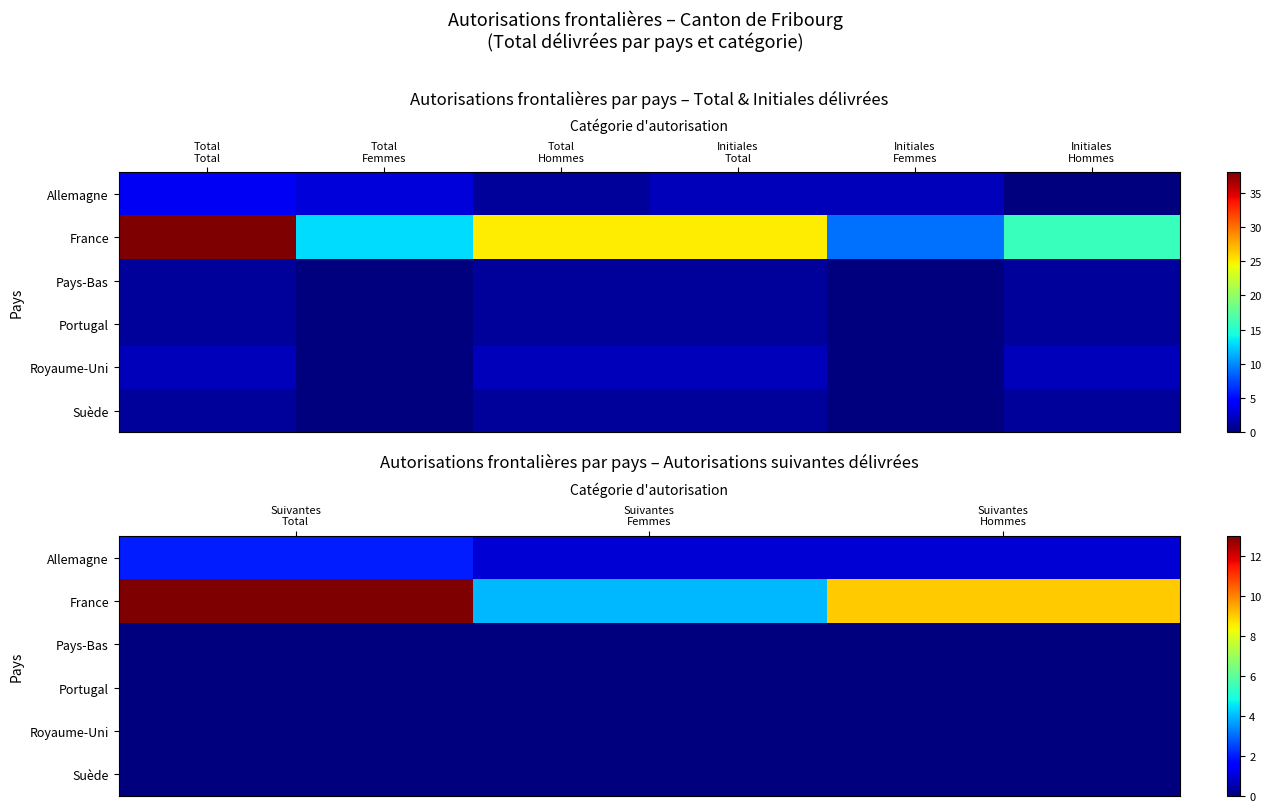

What is the difference between the maximum and second lowest values in the Allemagne series?

1